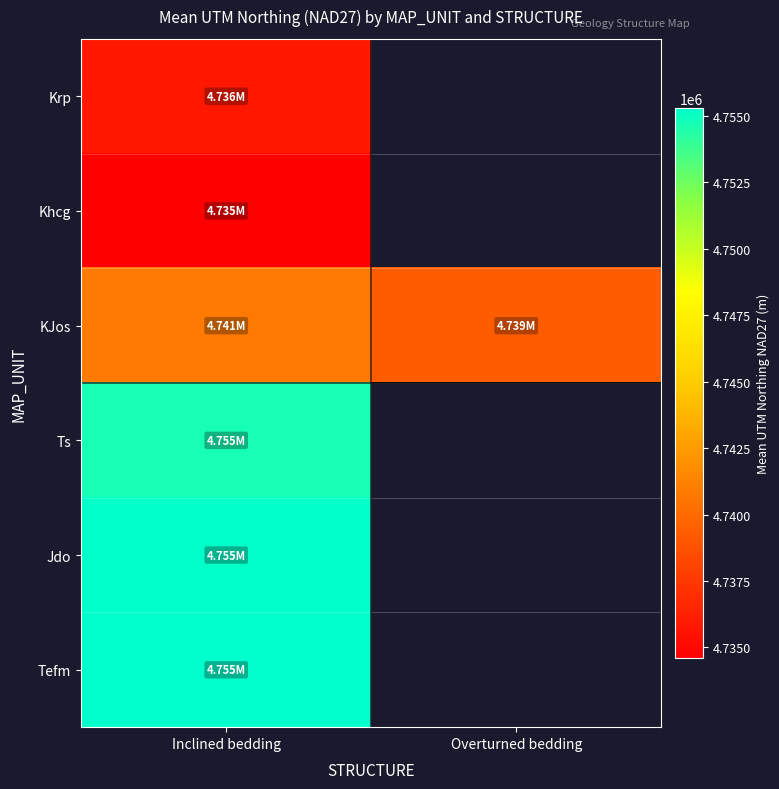

Which category has the highest value in the Khcg series?

Inclined bedding